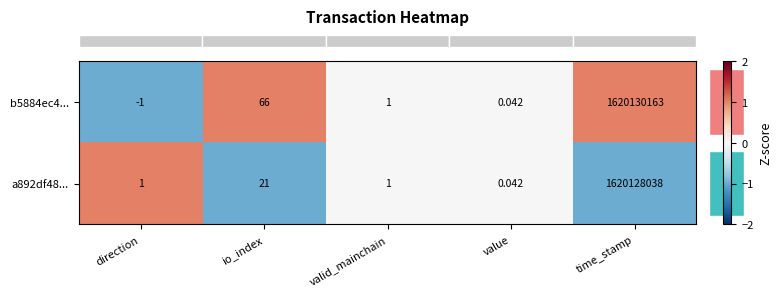

How many data points in a892df48... are less than 1?

1